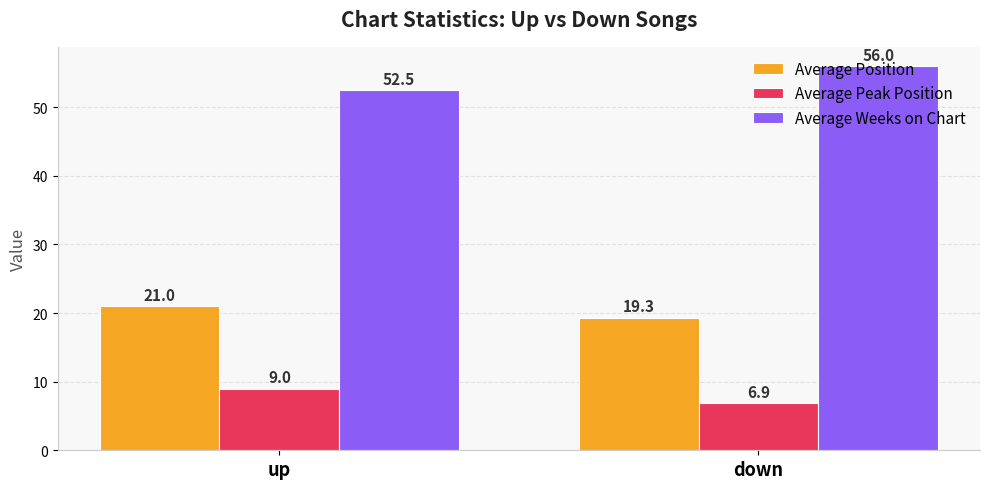

Which series has the largest range (max minus min)?

Average Weeks on Chart